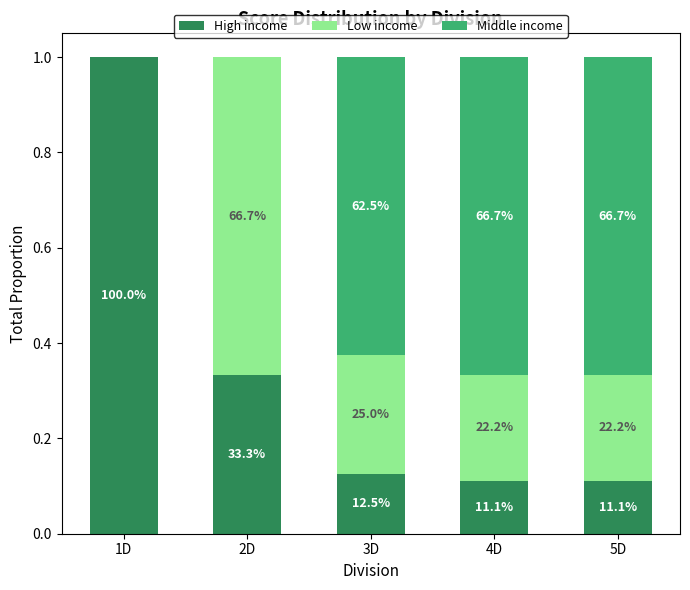

What are all the series names shown in the legend?

High income, Low income, Middle income